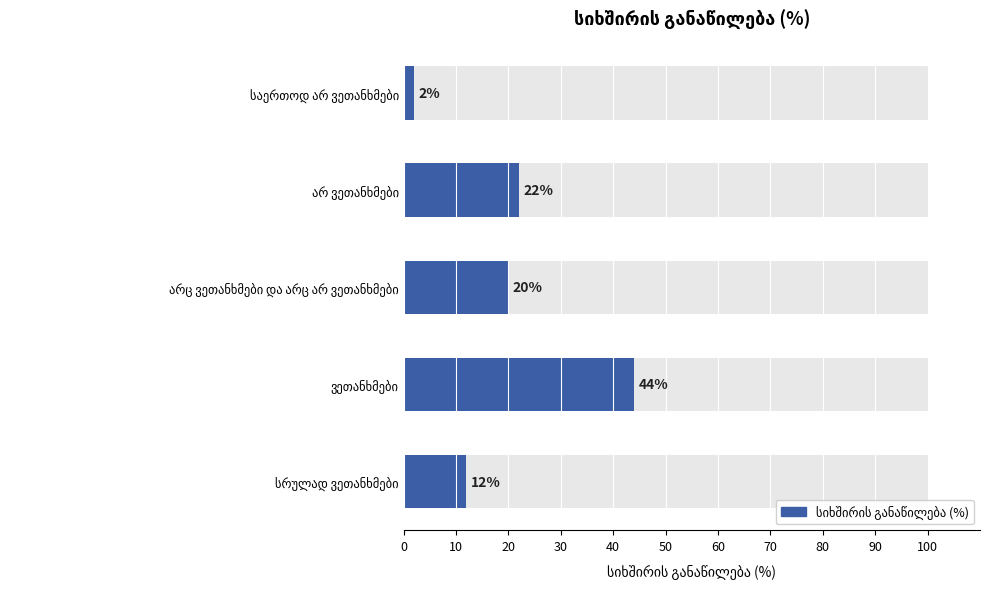

Reading right to left, transcribe all the data shown in this chart.

12	44	20	22	2